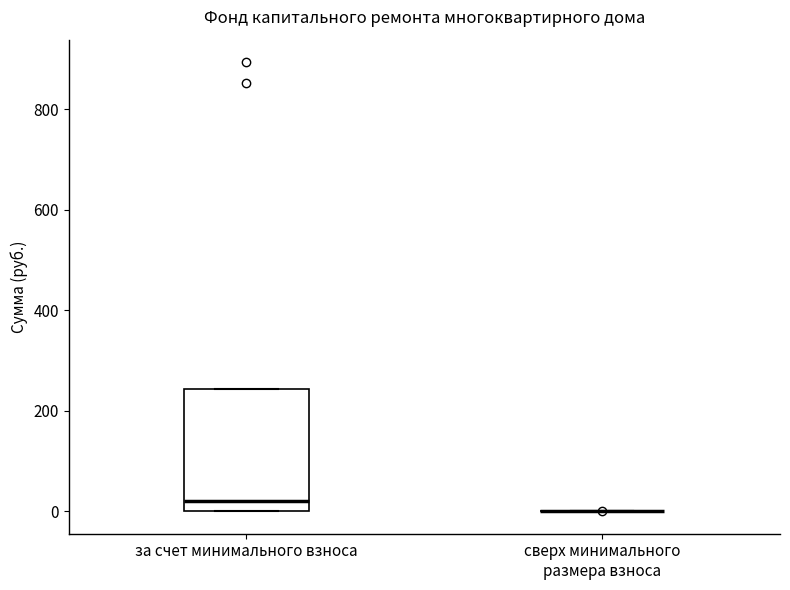

Which box is the tallest, from its lower edge to its upper edge?

за счет минимального взноса